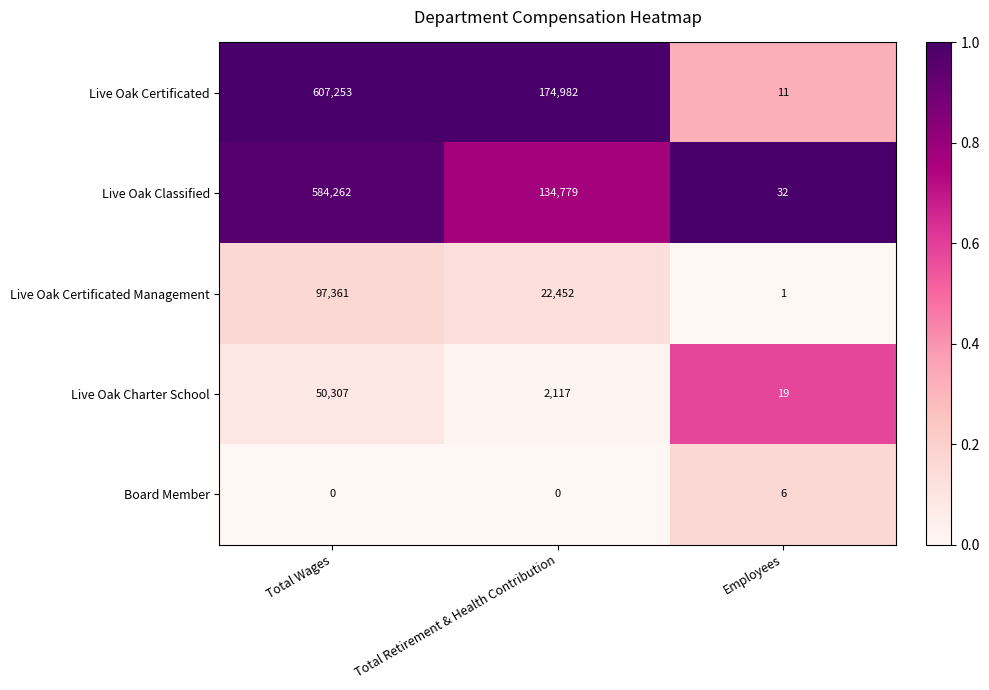

At how many categories does at least one series exceed 0?

3